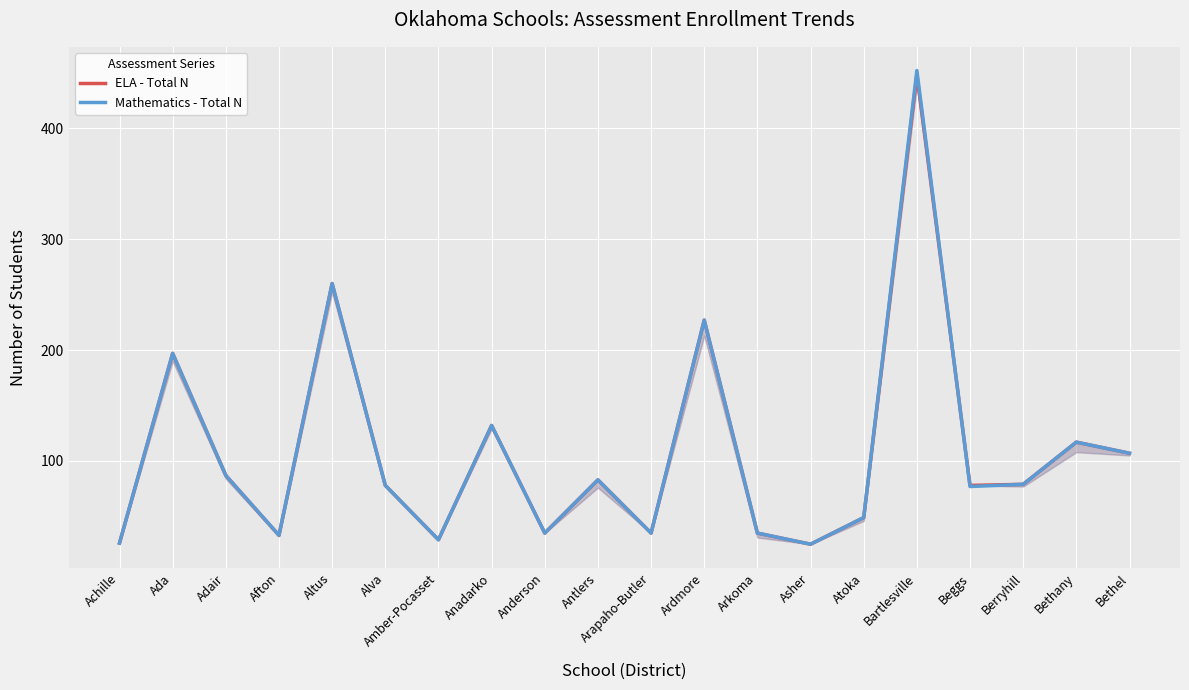

How many data points in ELA - Total N are less than 79?

10